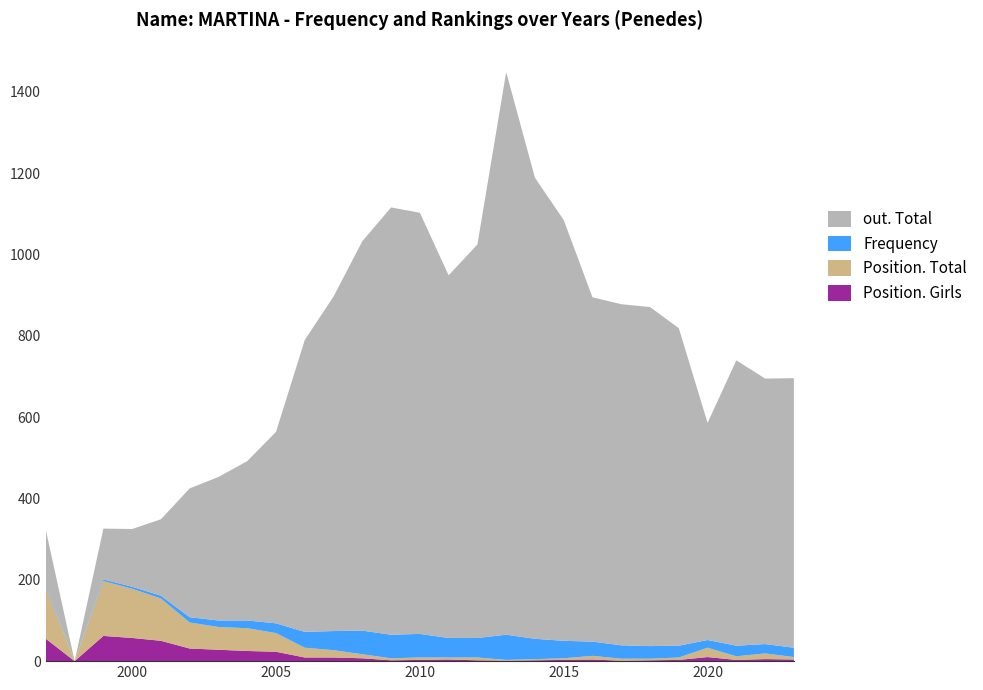

Reading left to right, extract all data points from this chart.

Frequency: 1997=4	1998=0	1999=4	2000=5	2001=7	2002=13	2003=16	2004=19	2005=24	2006=39	2007=47	2008=58	2009=58	2010=58	2011=48	2012=48	2013=62	2014=50	2015=43	2016=35	2017=33	2018=31	2019=29	2020=19	2021=26	2022=23	2023=23
Position. Total: 1997=124	1998=0	1999=135	2000=121	2001=104	2002=64	2003=56	2004=56	2005=46	2006=24	2007=18	2008=10	2009=5	2010=6	2011=5	2012=7	2013=2	2014=3	2015=4	2016=9	2017=5	2018=4	2019=6	2020=23	2021=9	2022=14	2023=6
Position. Girls: 1997=55	1998=0	1999=62	2000=57	2001=50	2002=31	2003=28	2004=25	2005=23	2006=9	2007=9	2008=7	2009=2	2010=3	2011=4	2012=2	2013=1	2014=2	2015=3	2016=4	2017=1	2018=2	2019=3	2020=10	2021=3	2022=5	2023=4
out. Total: 1997=139	1998=0	1999=125	2000=142	2001=188	2002=317	2003=353	2004=392	2005=471	2006=718	2007=823	2008=958	2009=1051	2010=1036	2011=892	2012=968	2013=1384	2014=1134	2015=1035	2016=847	2017=839	2018=834	2019=781	2020=534	2021=702	2022=653	2023=663